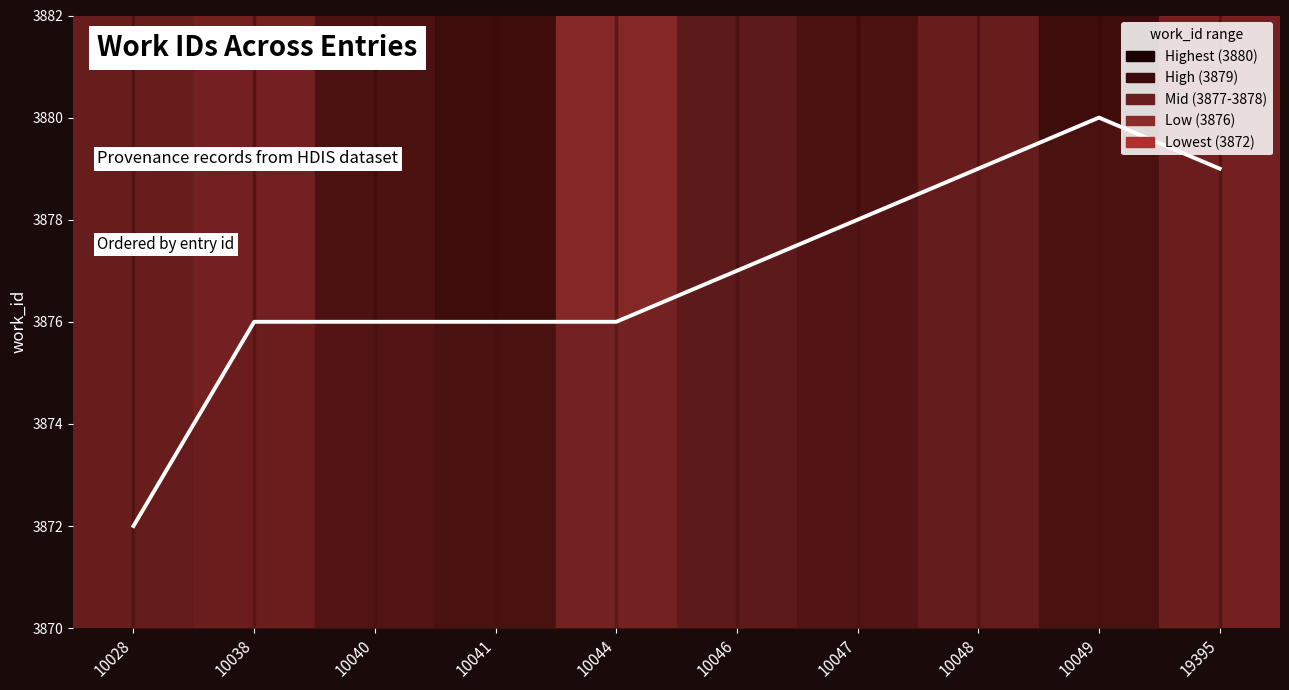

What is the sum of all values?

38769